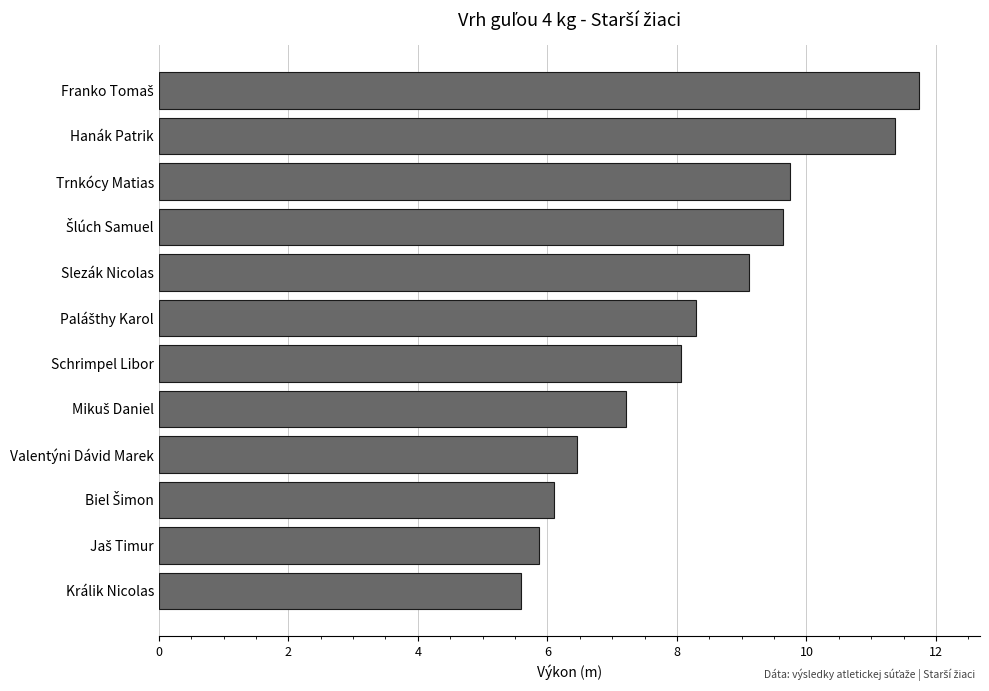

What is the sum of all values?

99.2